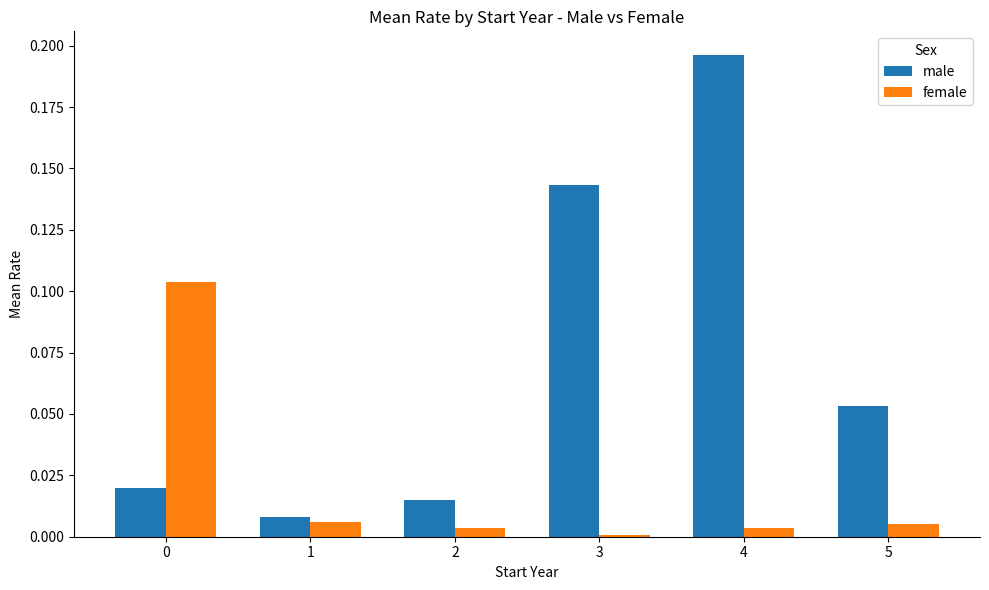

What is the sum of all male values?

0.4